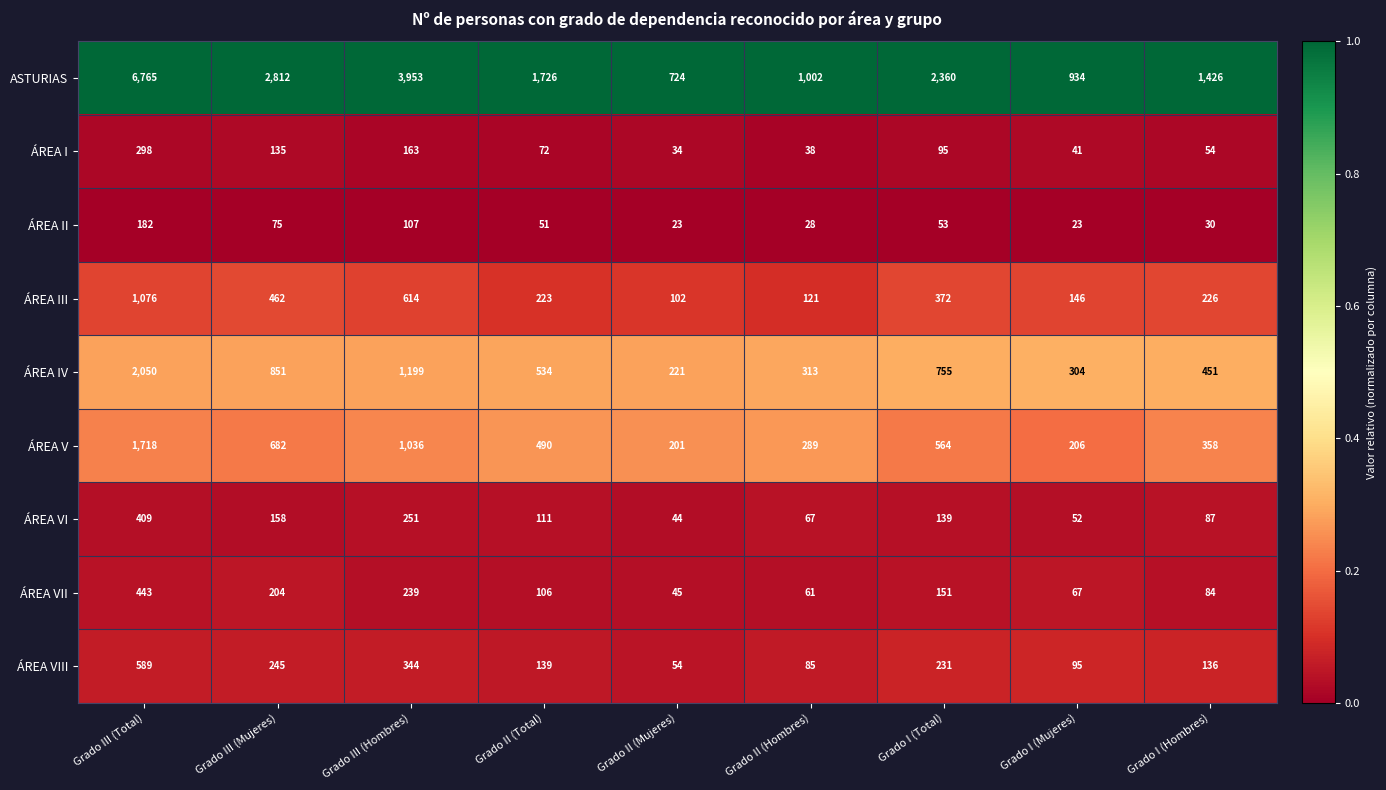

Is it true that ÁREA IV equals 178 at Grado I (Mujeres)?

False